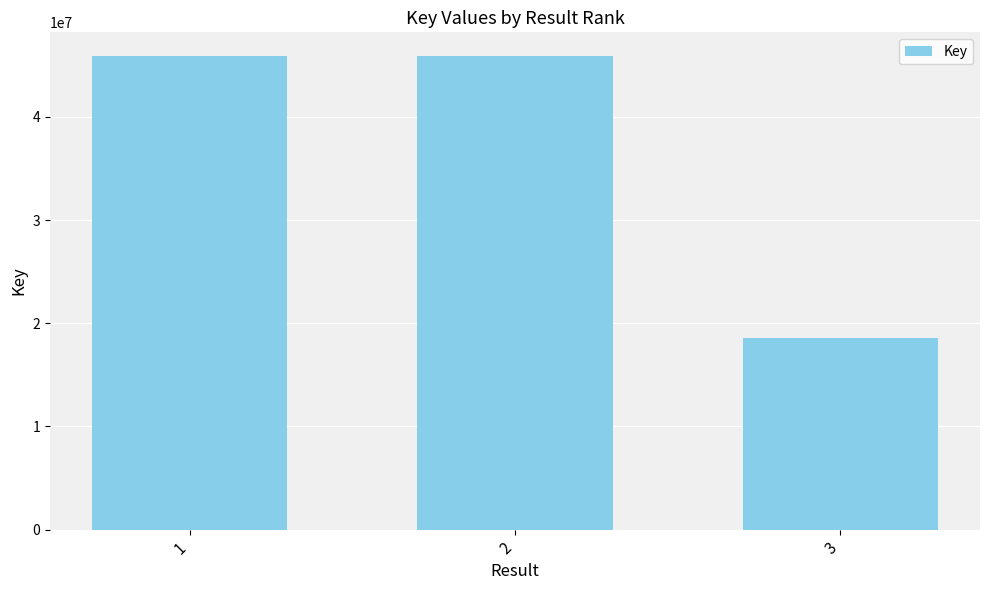

The chart shows a value of 29684002 at 3. True or false?

False